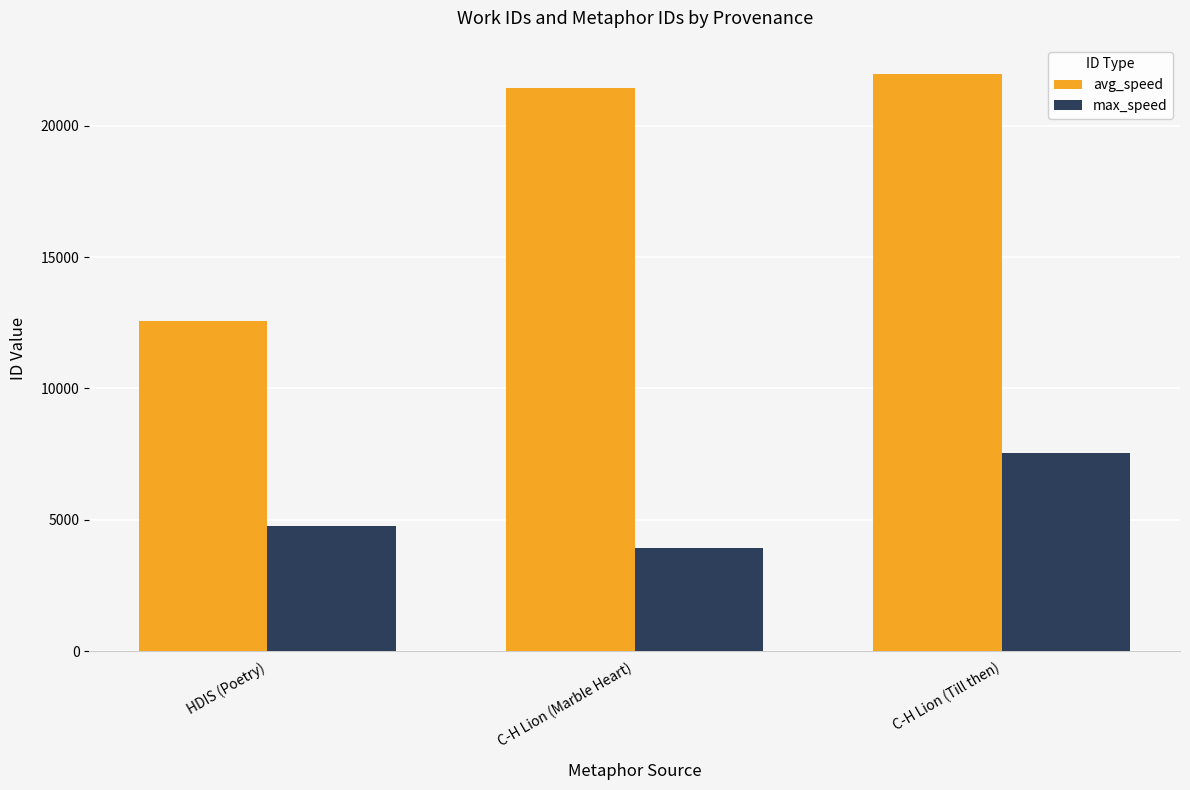

What is the label of the 3rd bar from the right?

HDIS (Poetry)